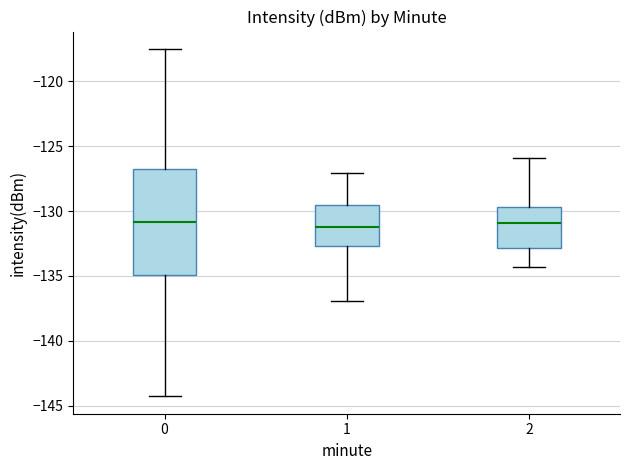

Reading left to right, transcribe this box plot: for each box, give where its median line is, the range the box spans, and where its two whiskers end, as read against the y-axis. The values are not printed on the chart, so give them approximately, as read against the axis.

0: median -131.0, box -135.0 to -127.0, whiskers -144.5 to -117.5
1: median -131.0, box -132.5 to -129.5, whiskers -137.0 to -127.0
2: median -131.0, box -133.0 to -129.5, whiskers -134.5 to -126.0